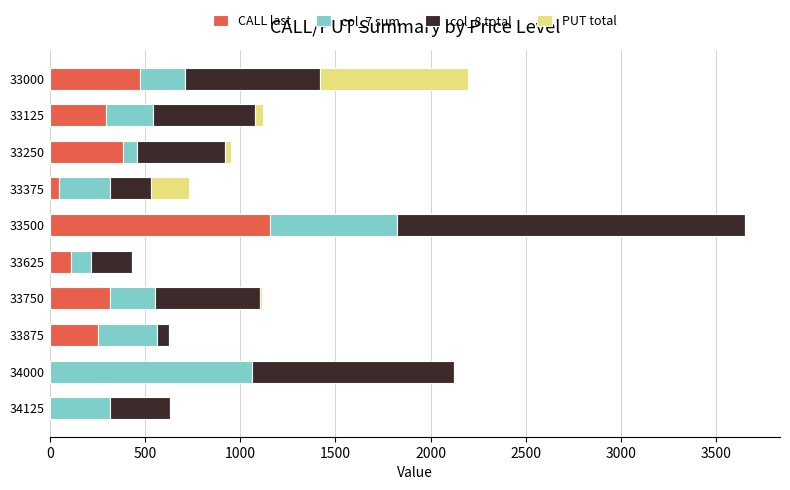

The value of CALL last at 33875 is 105. True or false?

False